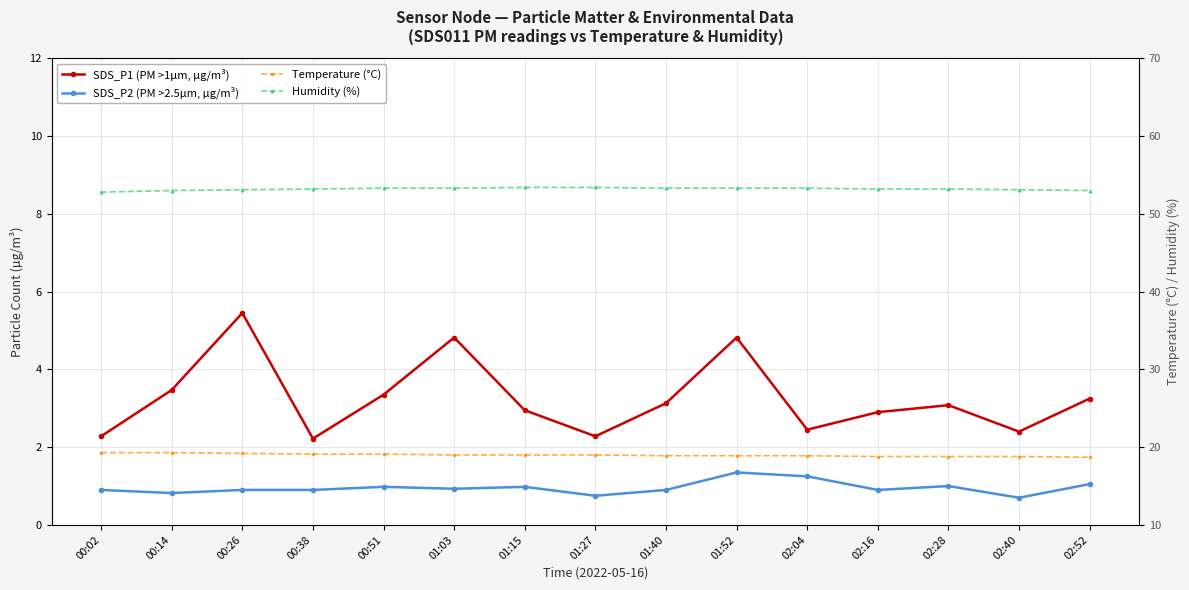

What is the label of the 11th point from the left?

02:04